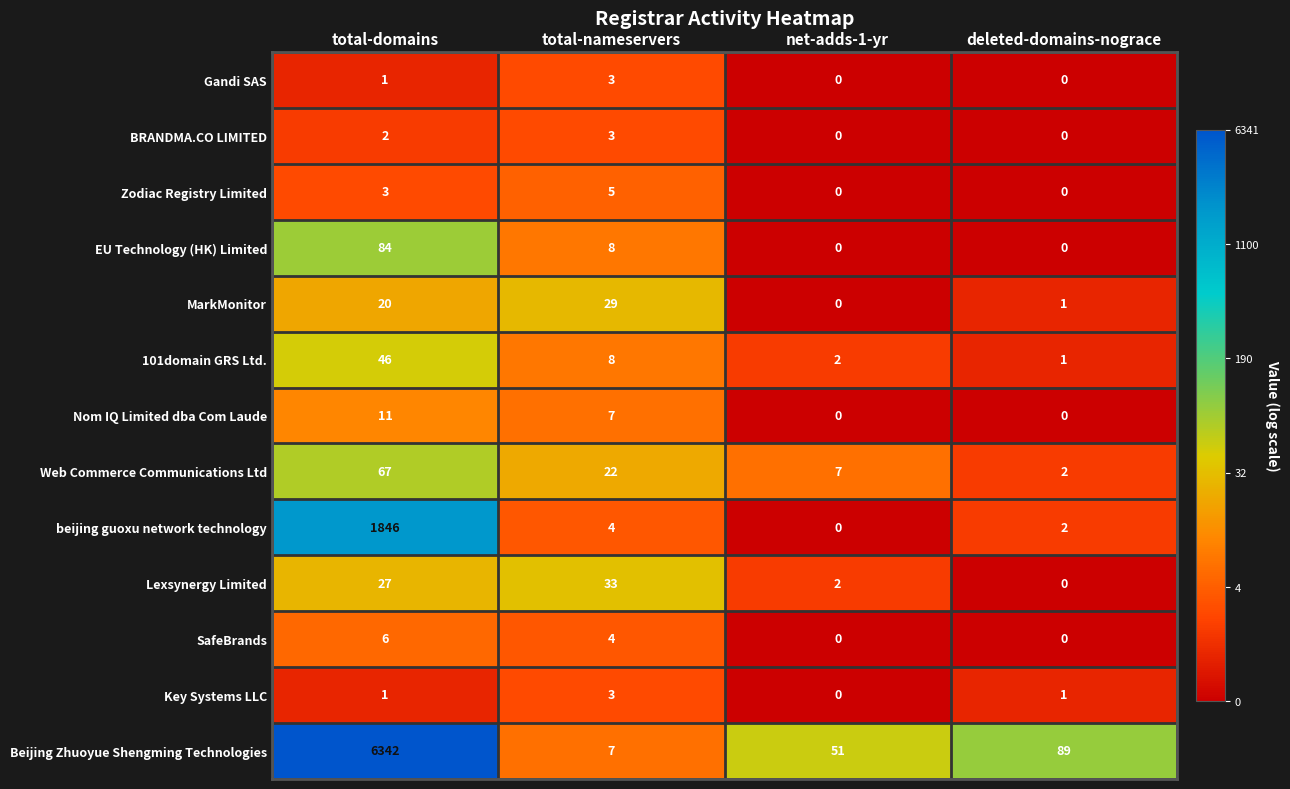

What value does the Web Commerce Communications Ltd series have at total-domains, to the nearest 5?

65